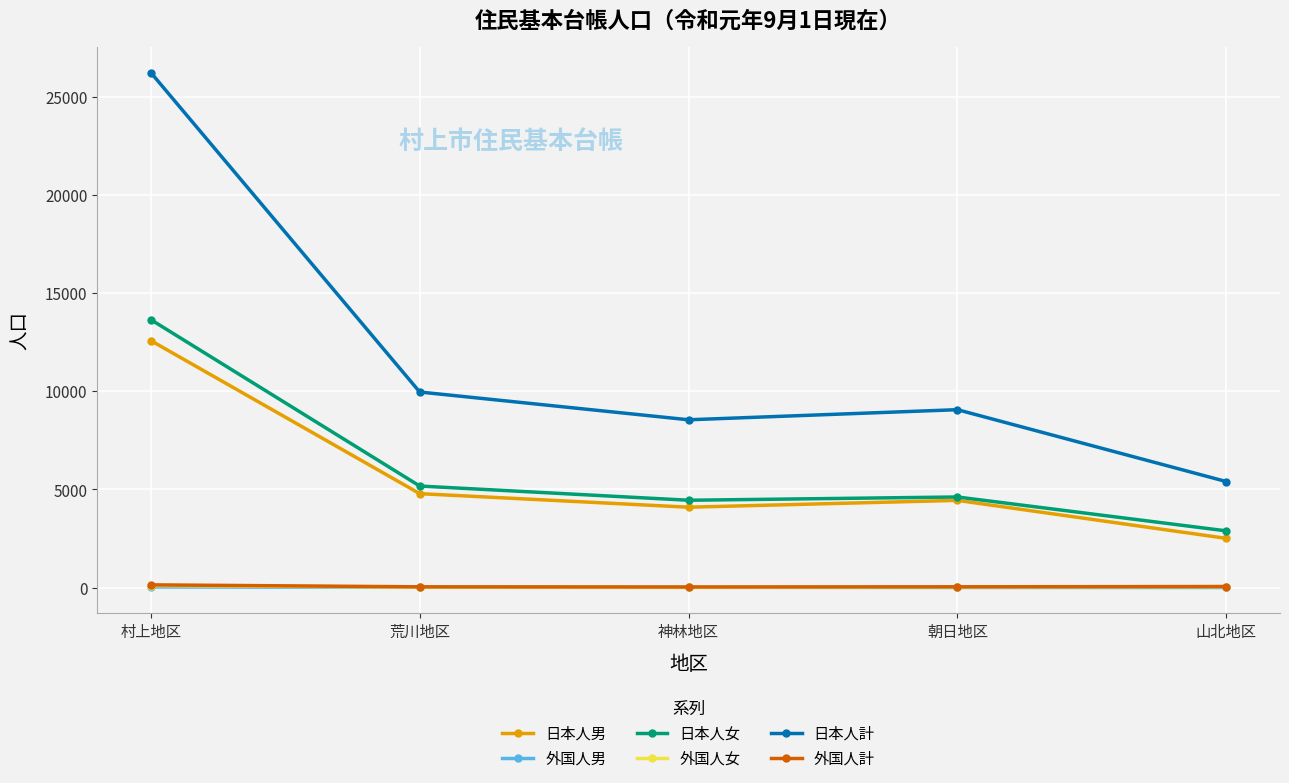

How many lines are shown in the chart?

6